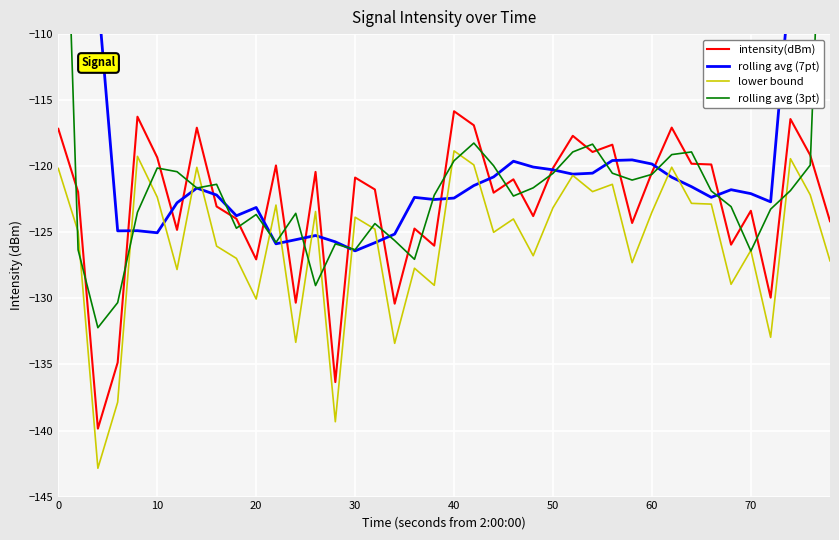

Reading left to right, extract all data points from this chart.

intensity(dBm): -117.2	-121.9	-139.9	-134.9	-116.3	-119.3	-124.8	-117.1	-123.0	-124.0	-127.0	-119.9	-130.3	-120.4	-136.3	-120.9	-121.8	-130.4	-124.7	-126.0	-115.8	-116.9	-122.0	-121.0	-123.8	-120.1	-117.7	-118.9	-118.4	-124.3	-120.5	-117.1	-119.8	-119.9	-125.9	-123.4	-129.9	-116.4	-119.2	-124.2
rolling avg (7pt): -73.4	-90.0	-107.1	-124.9	-124.9	-125.0	-122.8	-121.7	-122.2	-123.7	-123.1	-125.9	-125.6	-125.2	-125.7	-126.4	-125.8	-125.1	-122.4	-122.5	-122.4	-121.5	-120.8	-119.6	-120.1	-120.3	-120.6	-120.5	-119.6	-119.5	-119.8	-120.8	-121.5	-122.4	-121.8	-122.1	-122.7	-105.6	-87.6	-70.0
lower bound: -120.2	-124.9	-142.9	-137.9	-119.3	-122.3	-127.8	-120.1	-126.0	-127.0	-130.0	-122.9	-133.3	-123.4	-139.3	-123.9	-124.8	-133.4	-127.7	-129.0	-118.8	-119.9	-125.0	-124.0	-126.8	-123.1	-120.7	-121.9	-121.4	-127.3	-123.5	-120.1	-122.8	-122.9	-128.9	-126.4	-132.9	-119.4	-122.2	-127.2
rolling avg (3pt): -79.7	-126.3	-132.2	-130.3	-123.5	-120.1	-120.4	-121.6	-121.4	-124.7	-123.7	-125.8	-123.6	-129.0	-125.9	-126.3	-124.3	-125.6	-127.0	-122.2	-119.6	-118.2	-120.0	-122.3	-121.6	-120.5	-118.9	-118.3	-120.5	-121.0	-120.6	-119.1	-118.9	-121.9	-123.1	-126.4	-123.2	-121.8	-119.9	-81.1